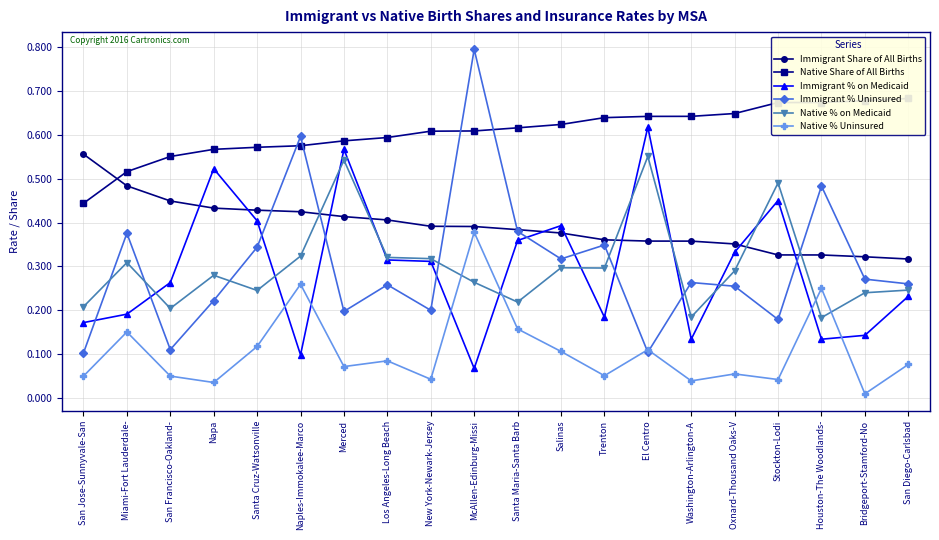

Rank the series at El Centro from lowest to highest value.

Immigrant % Uninsured, Native % Uninsured, Immigrant Share of All Births, Native % on Medicaid, Immigrant % on Medicaid, Native Share of All Births